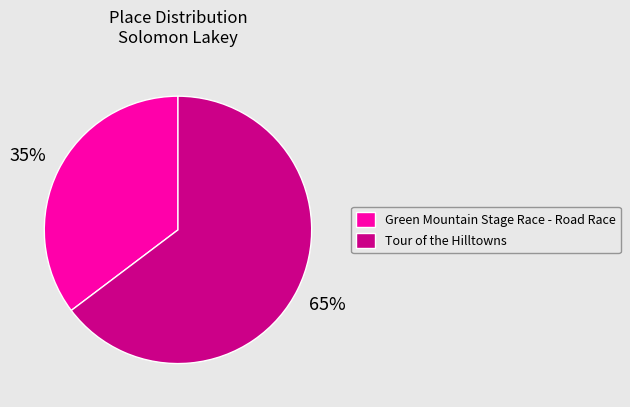

True or false: Tour of the Hilltowns accounts for 65% of the total.

True